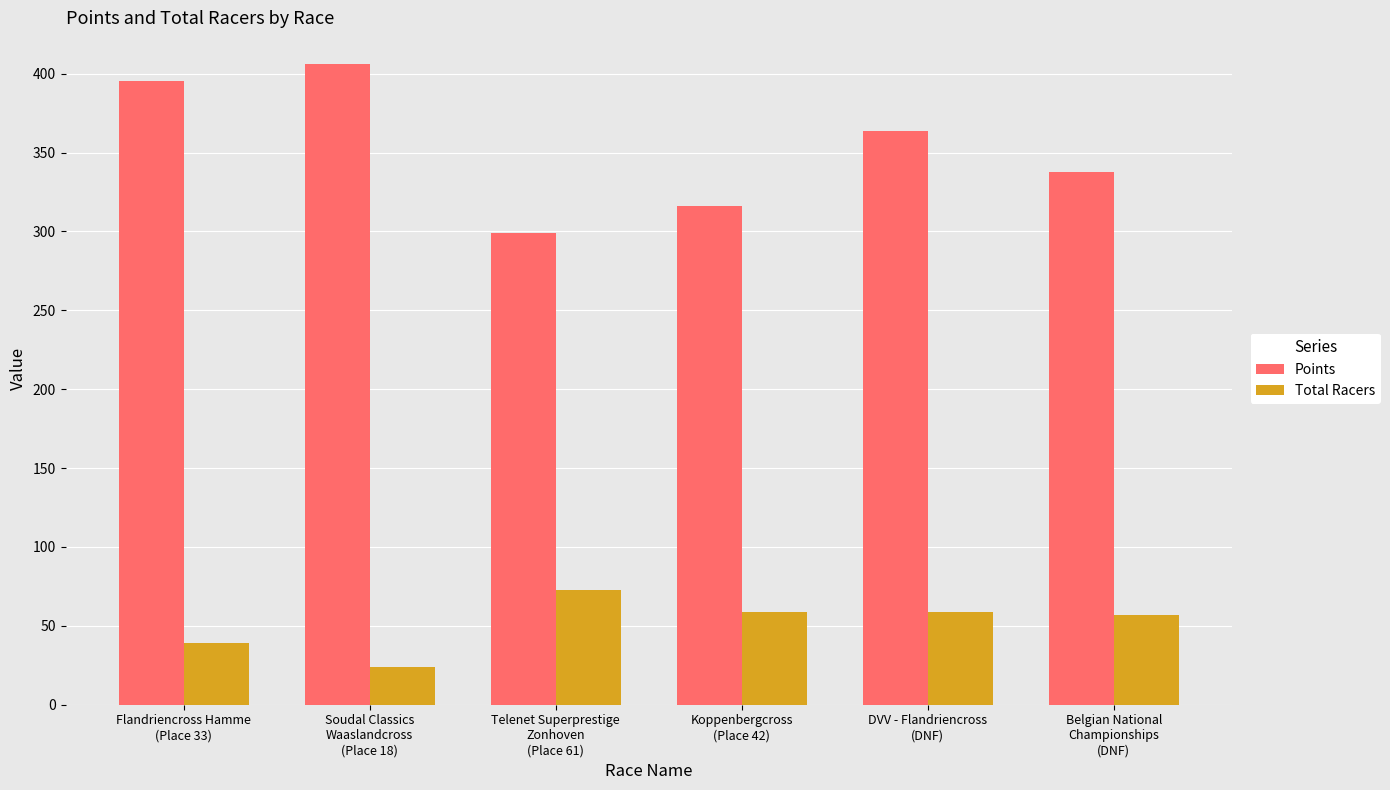

What is the label of the 6th bar from the right?

Flandriencross Hamme
(Place 33)